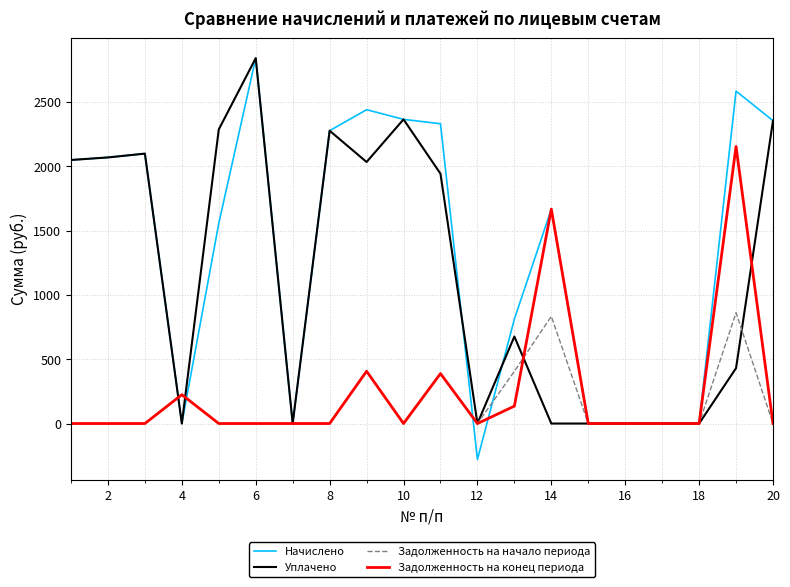

Count the number of data series in this chart.

4